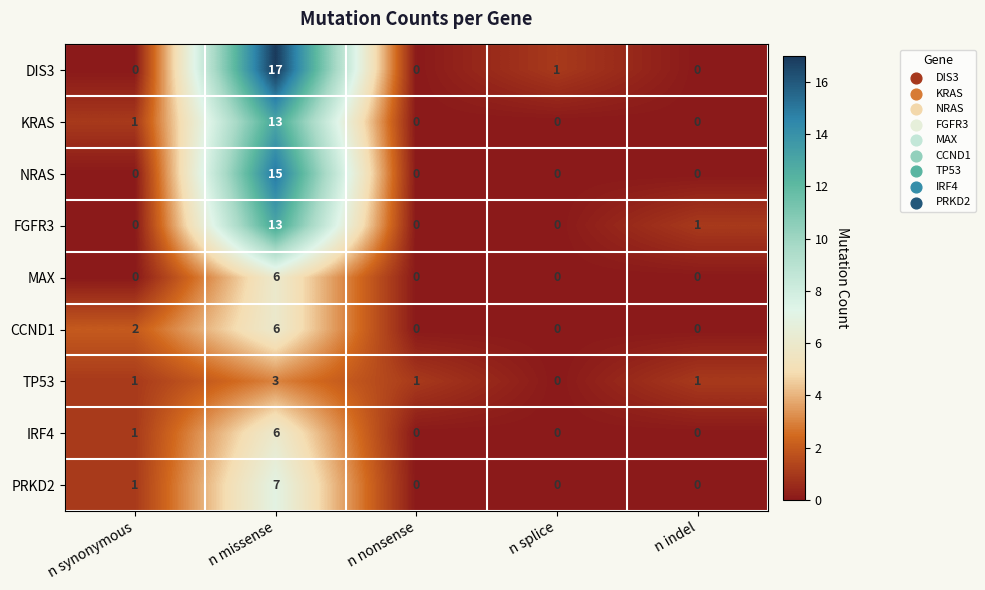

Which category has the highest value across all series?

n missense